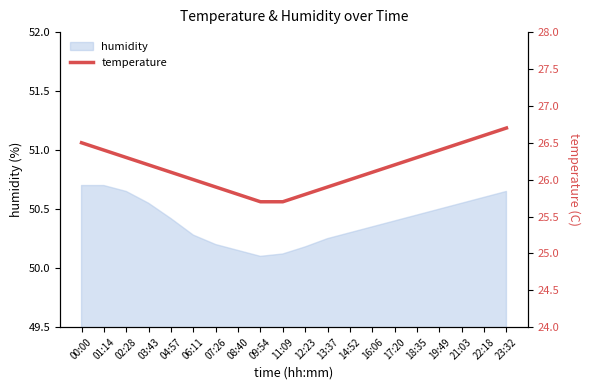

Reading left to right, what are all the values shown in this chart?

26.5	26.4	26.3	26.2	26.1	26.0	25.9	25.8	25.7	25.7	25.8	25.9	26.0	26.1	26.2	26.3	26.4	26.5	26.6	26.7